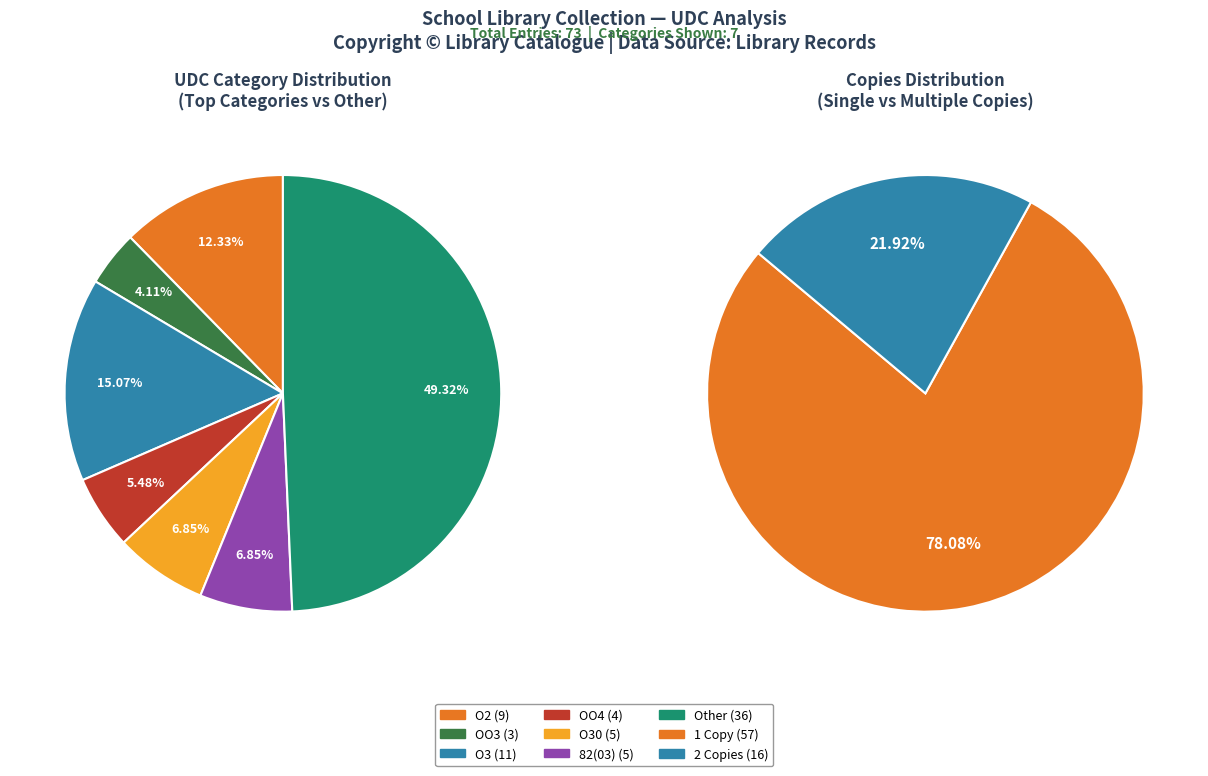

To the nearest percent, what is the difference between the O2 and O30 slice percentages?

5%